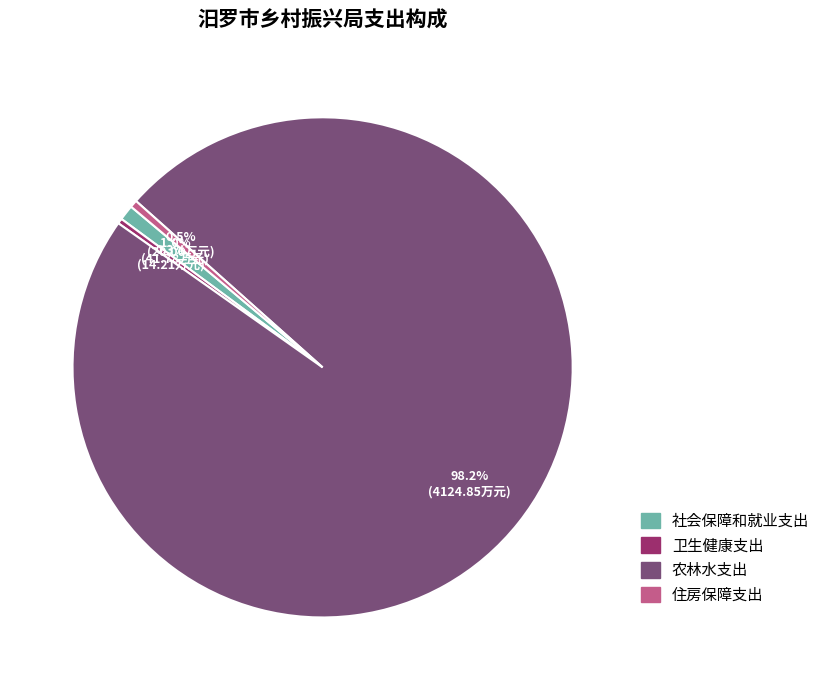

Which slice is the largest?

农林水支出